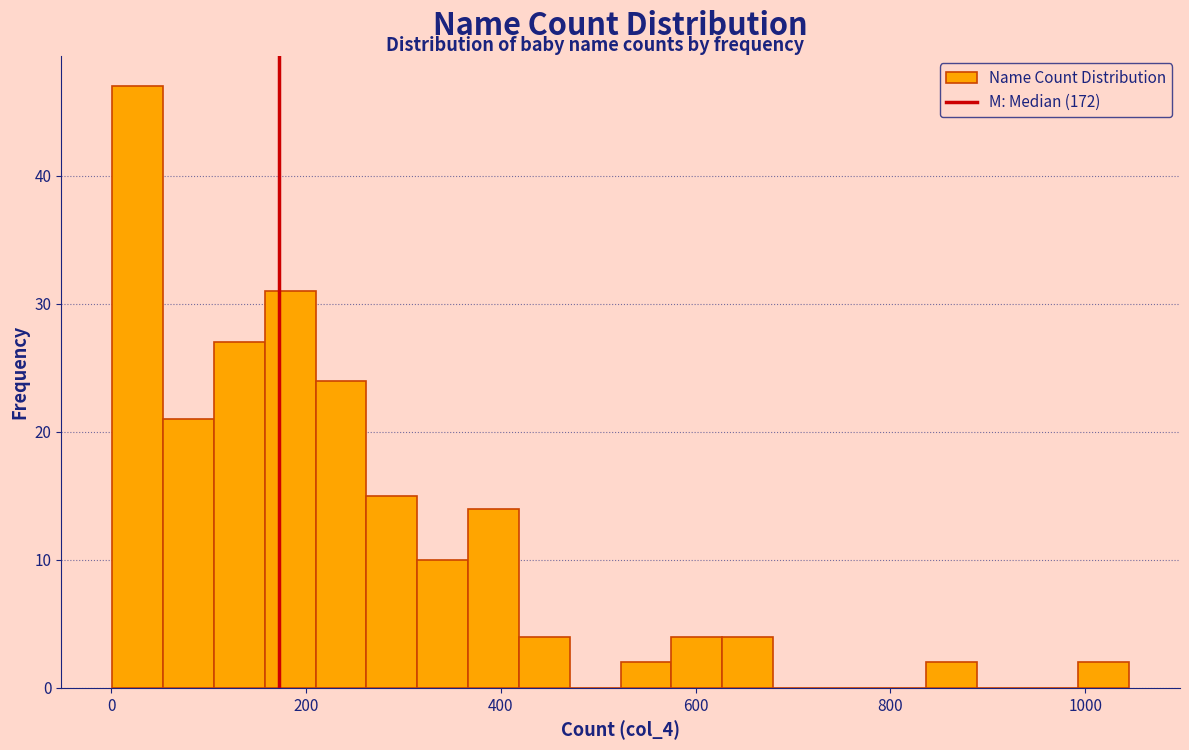

Read against the x-axis, roughly where is the centre of the tallest bar?

20